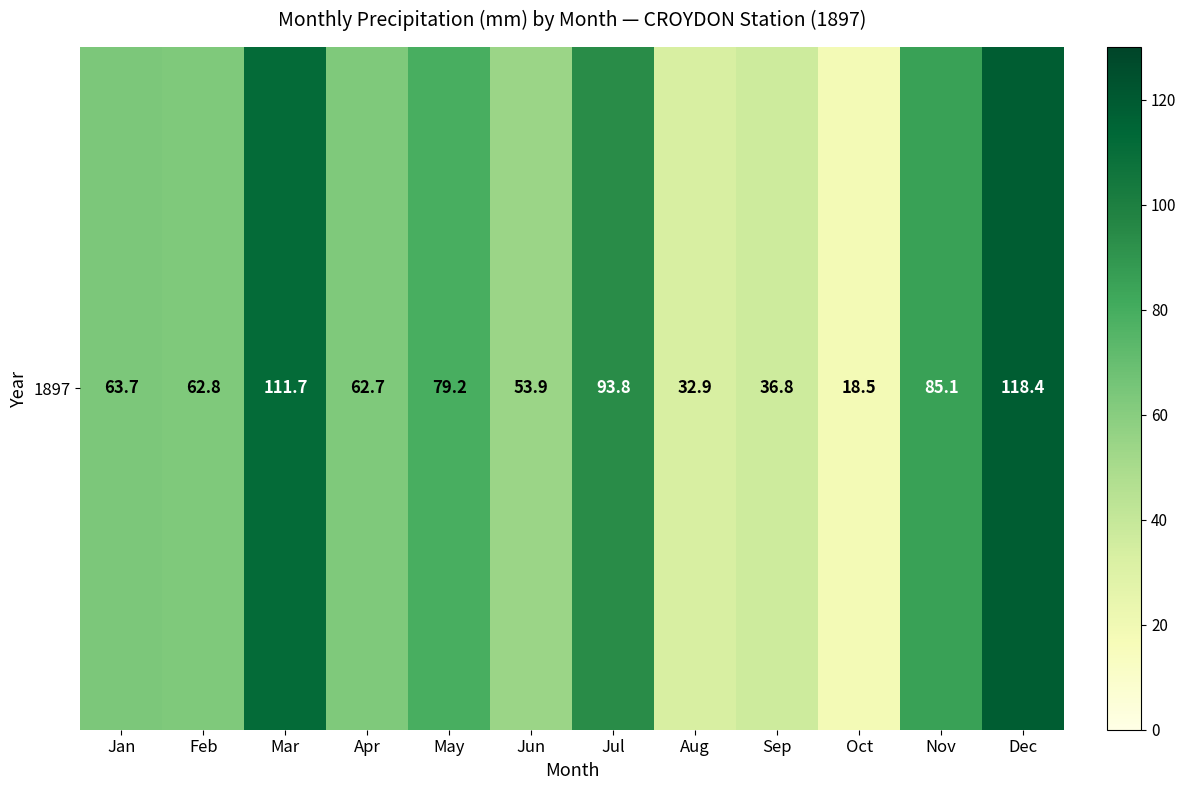

Where is the data nearest to the value 68?

Jan